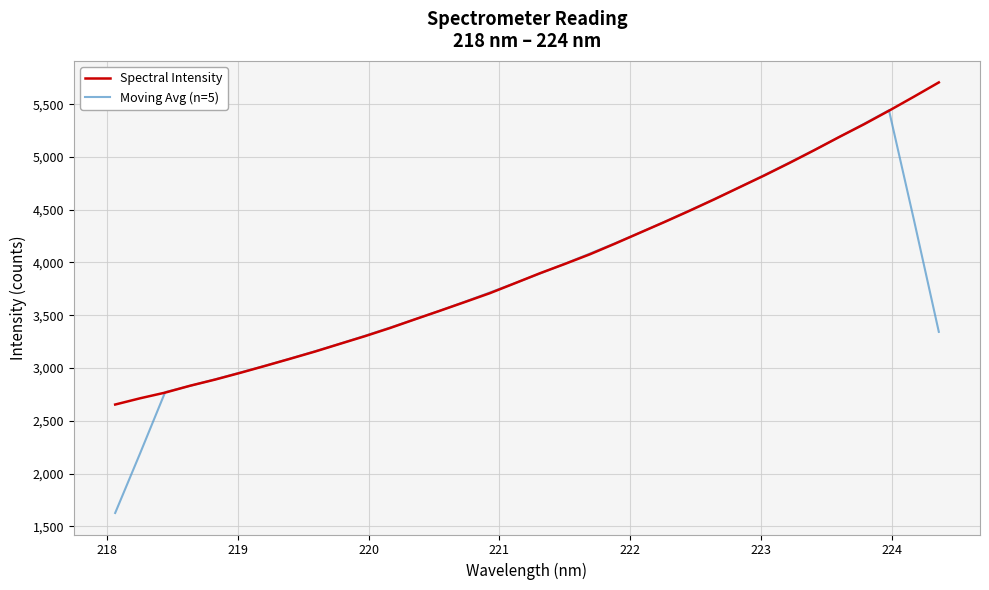

What is the sum of all Spectral Intensity values?

134774.4